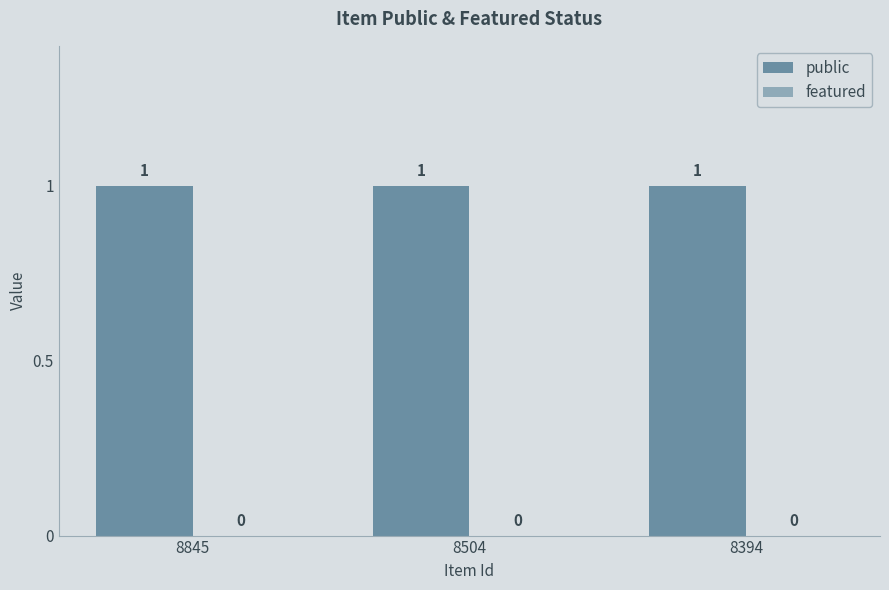

At which label is public closest to 1?

8845